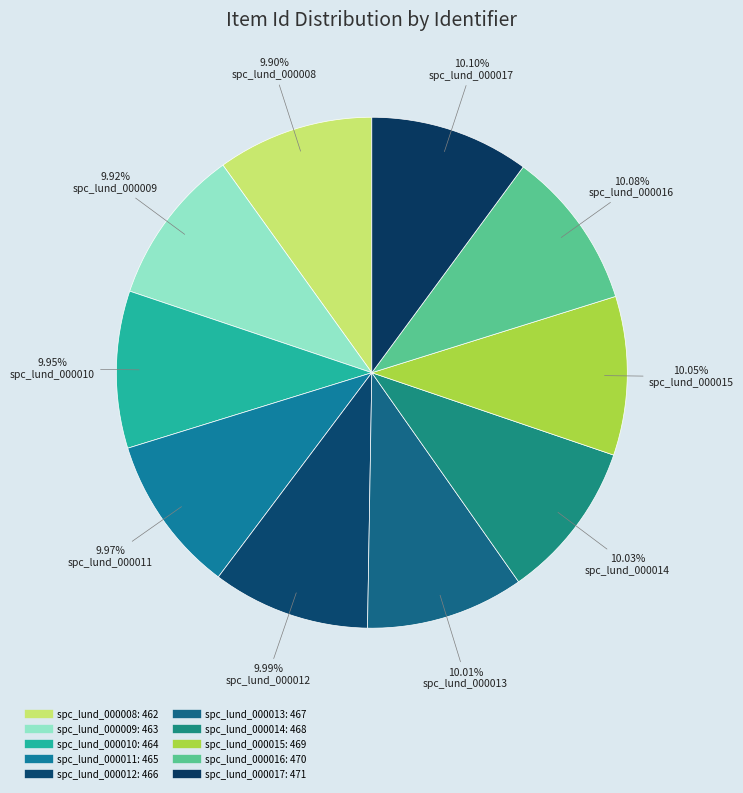

What is the largest slice in the pie chart?

spc_lund_000017